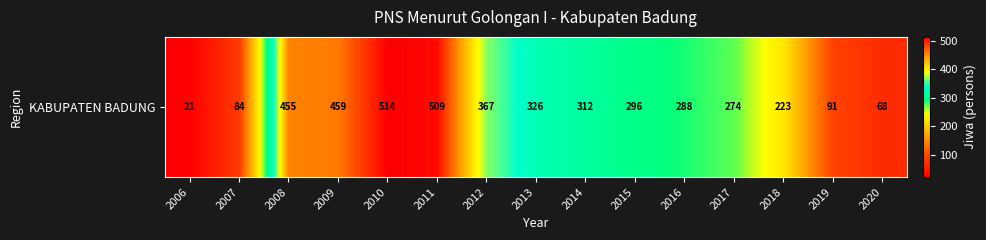

Which has a higher value, 2016 or 2010?

2010